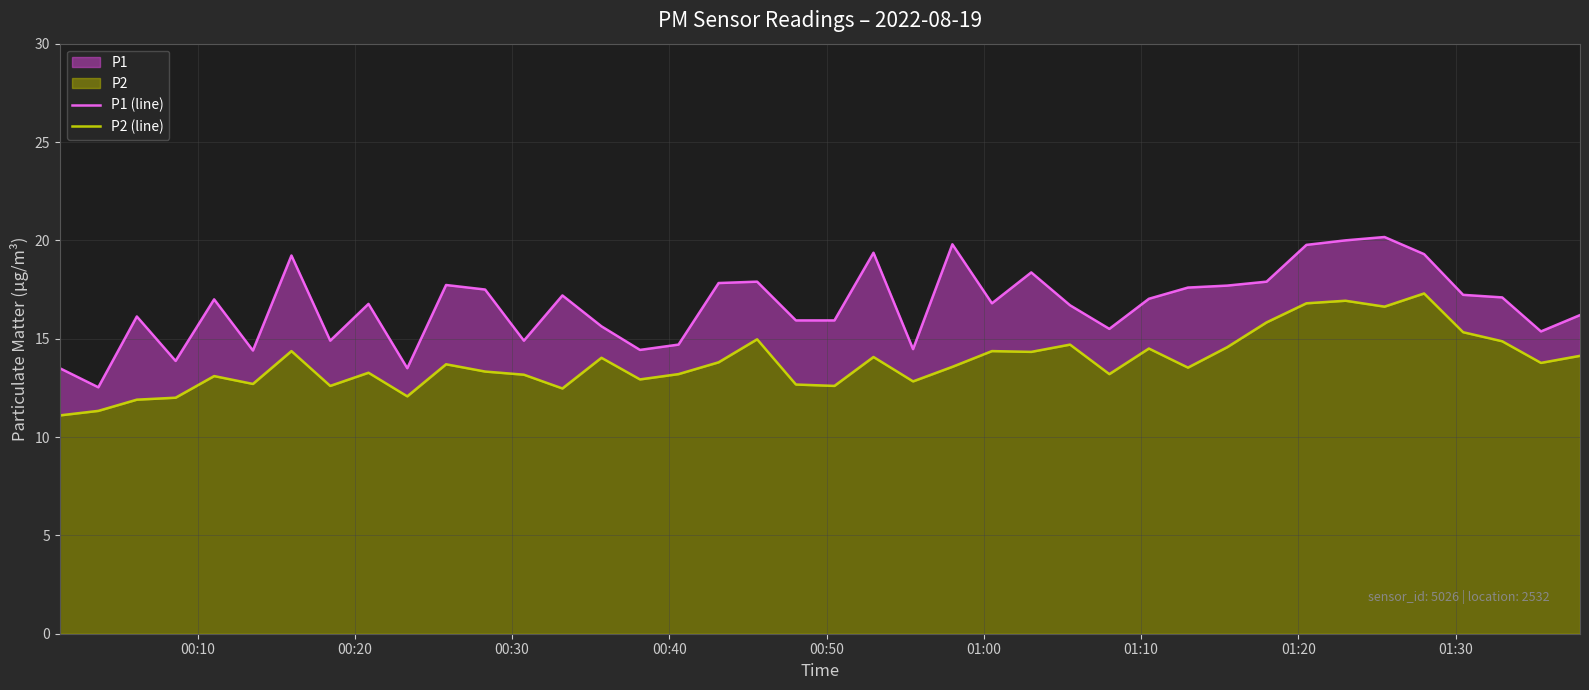

In P1 (line), how many points are lower than both neighbors (excluding endpoints)?

11